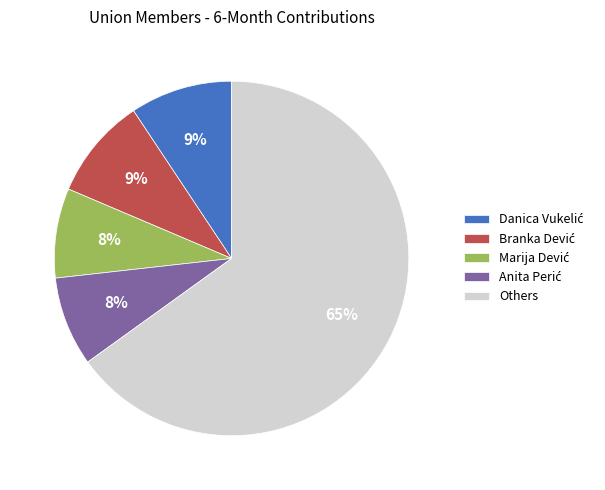

Which category has the biggest portion of the pie?

Others